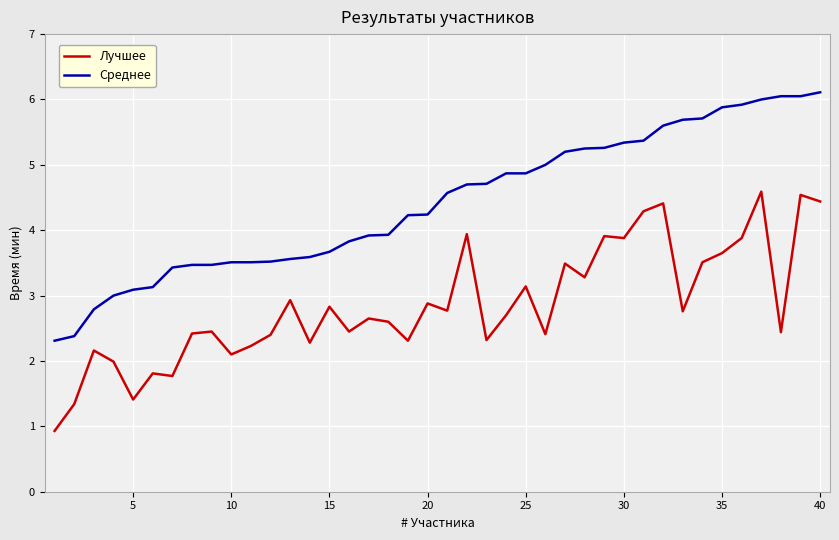

What is the sum of all Лучшее values?

114.3